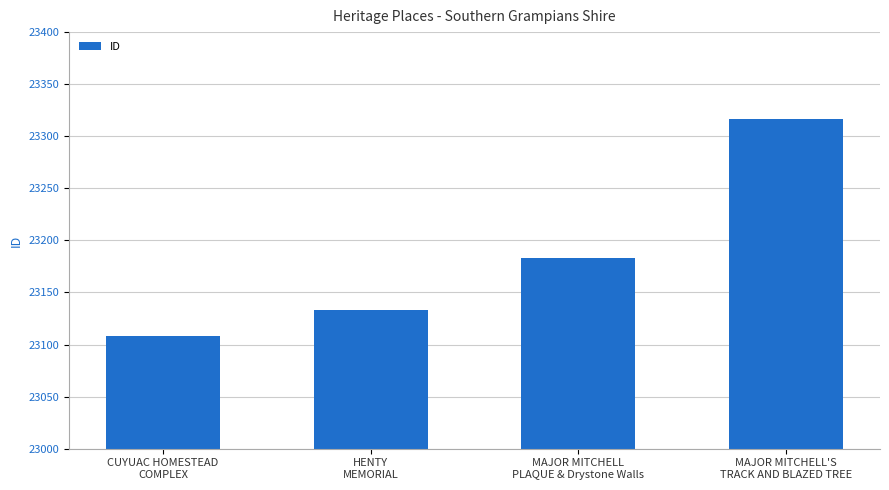

What is the ratio of the value at HENTY
MEMORIAL to the value at MAJOR MITCHELL
PLAQUE & Drystone Walls?

1.0